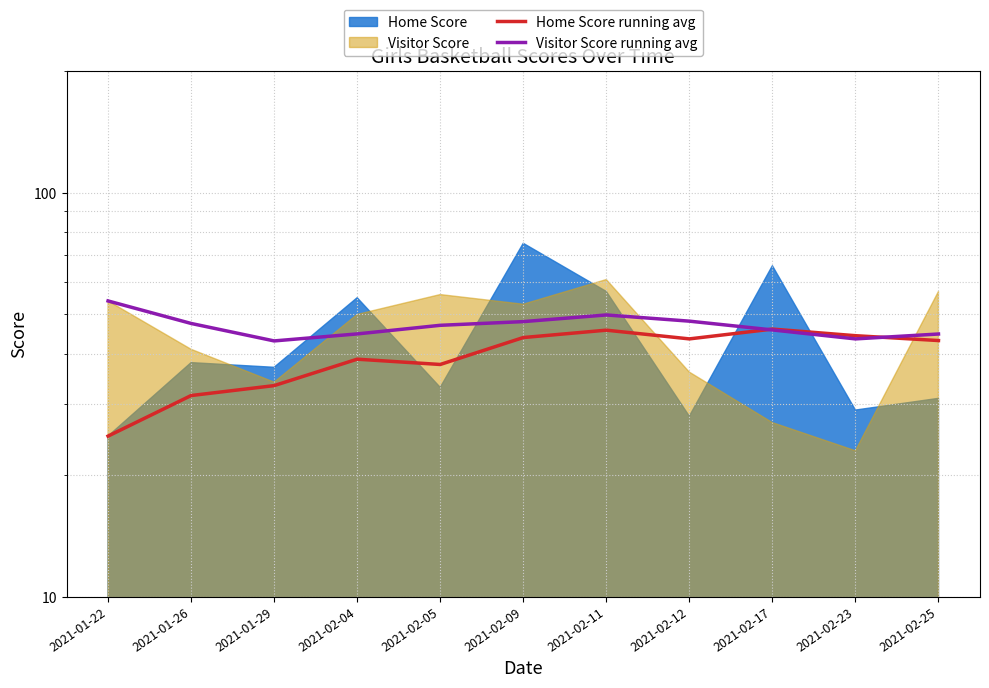

True or false: Visitor Score running avg has more than 1 interior local peaks.

False